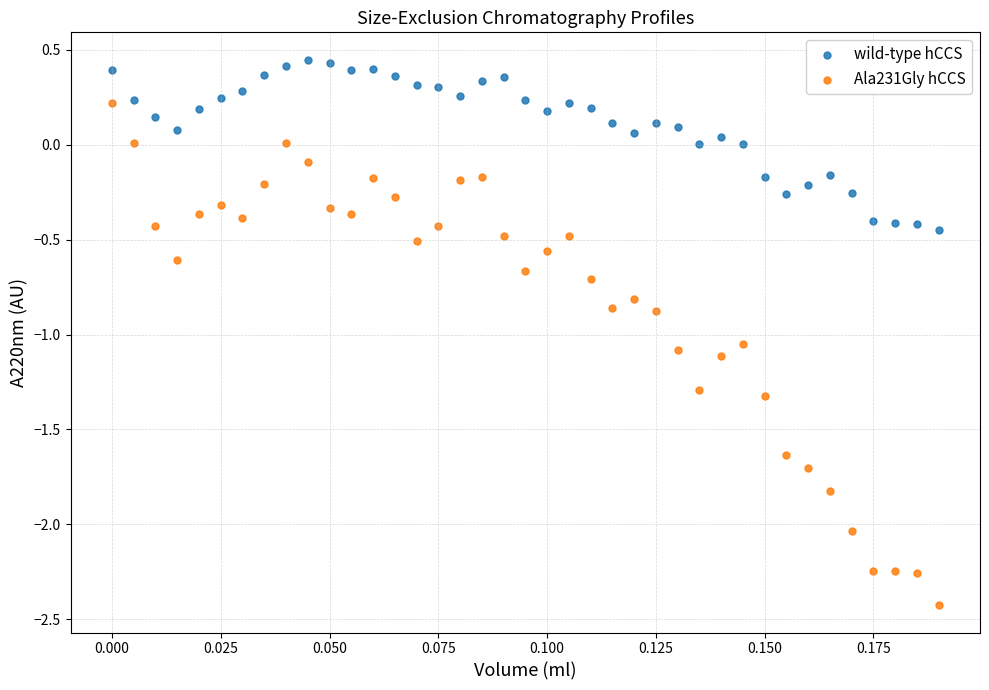

Which series reaches the minimum Y coordinate?

Ala231Gly hCCS